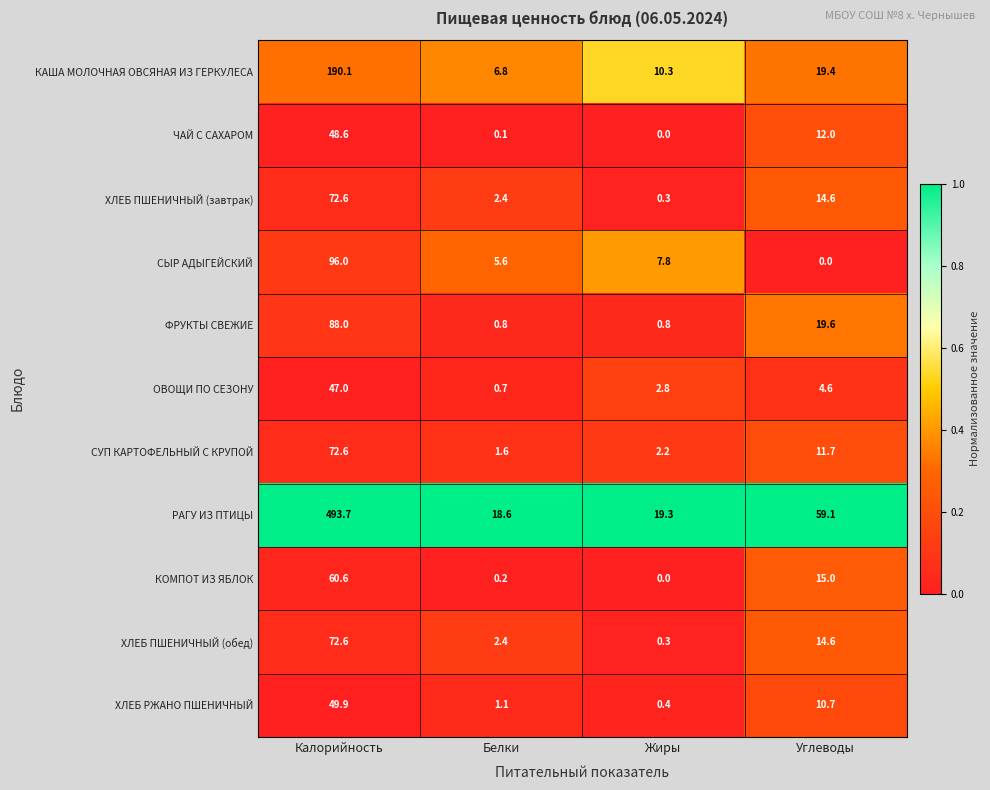

Where does the ХЛЕБ ПШЕНИЧНЫЙ (завтрак) series first go above 14?

Калорийность